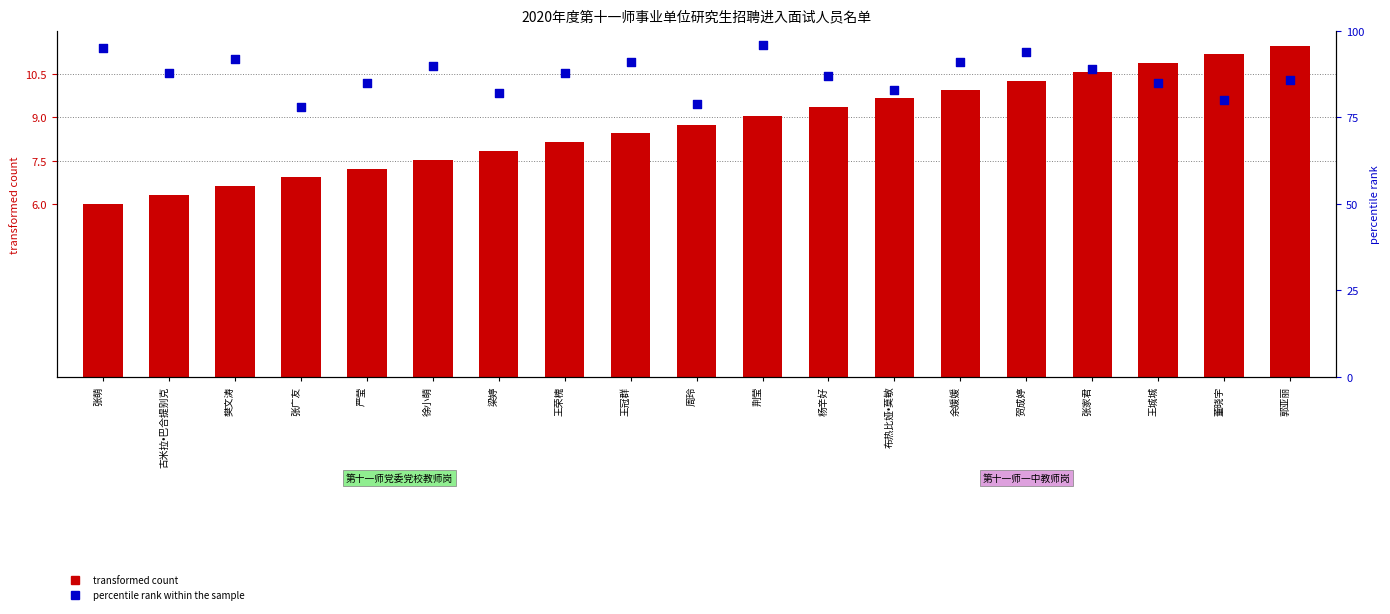

Which series contains the lowest Y value?

transformed count